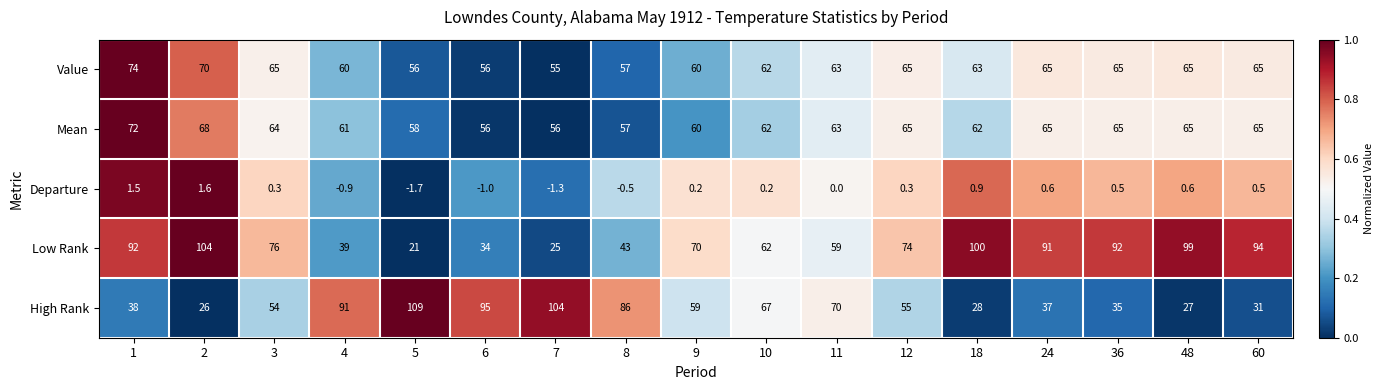

At how many categories does at least one series exceed 0?

17